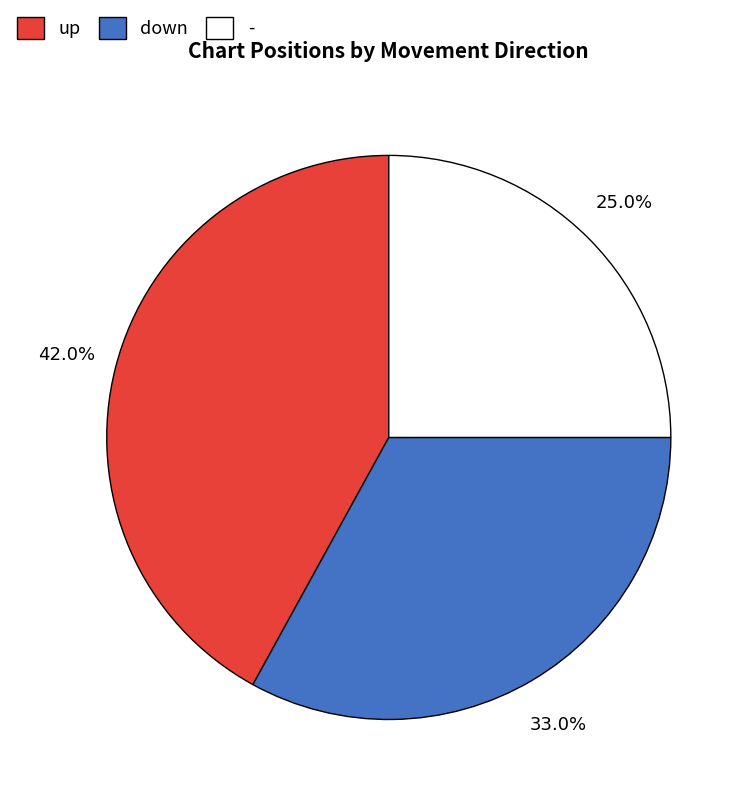

What is the ratio of the value at up to the value at -?

1.7